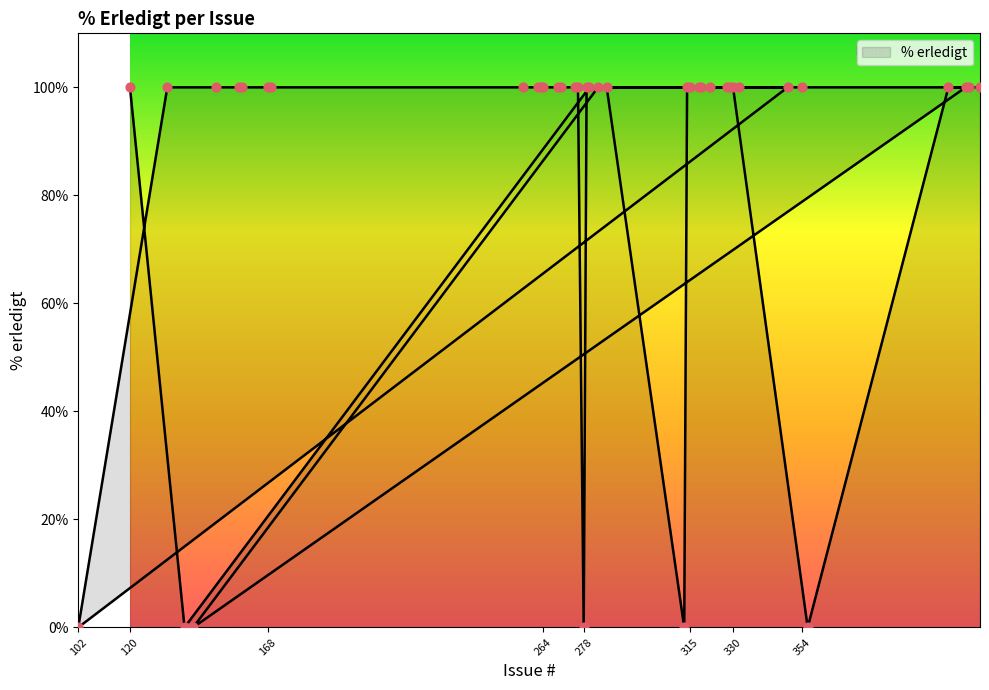

Between 257 and 262, which is larger?

257